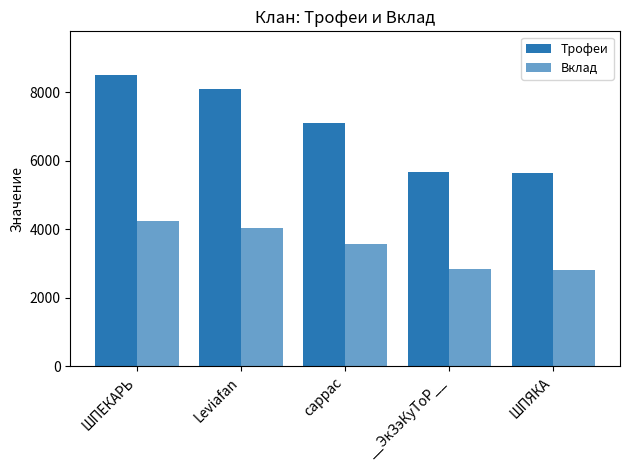

How many data points in Трофеи are less than 7115?

2